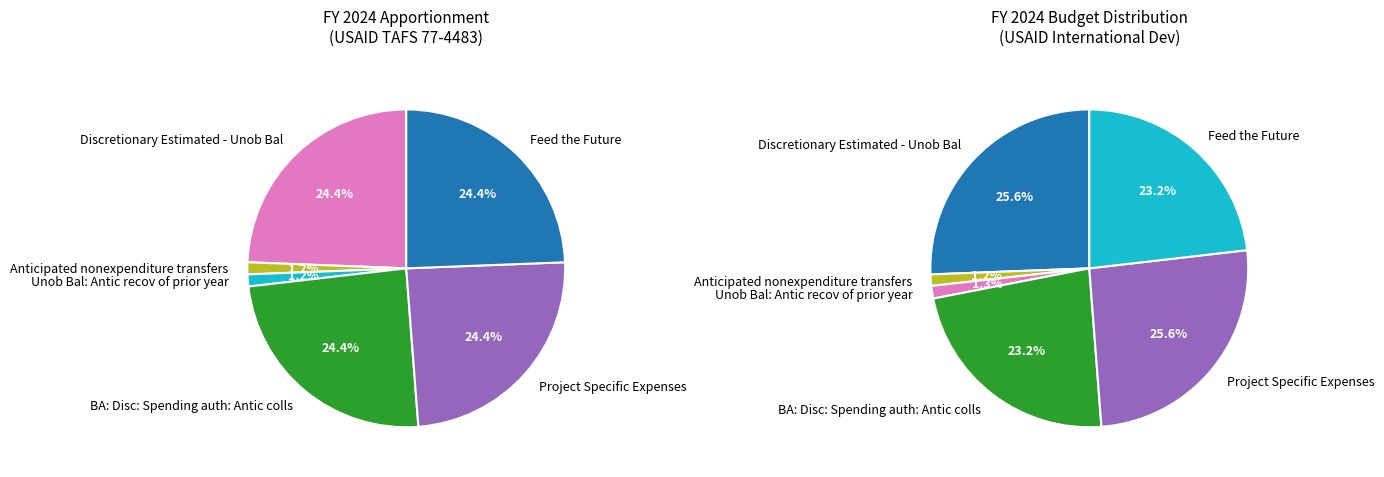

Is there a majority slice in this chart?

No